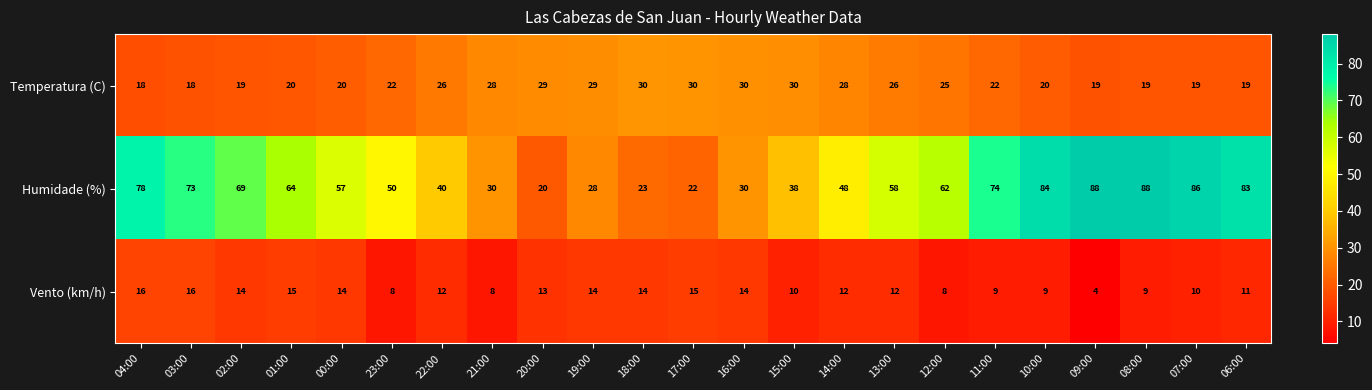

At which label is Humidade (%) closest to 54?

00:00